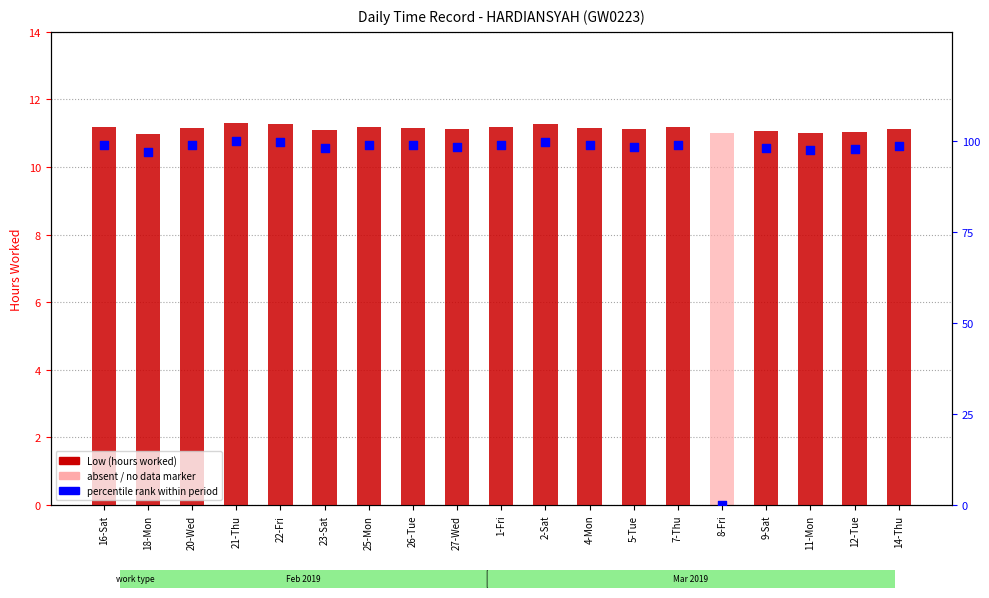

Which series has the widest spread of Y values?

percentile rank within period